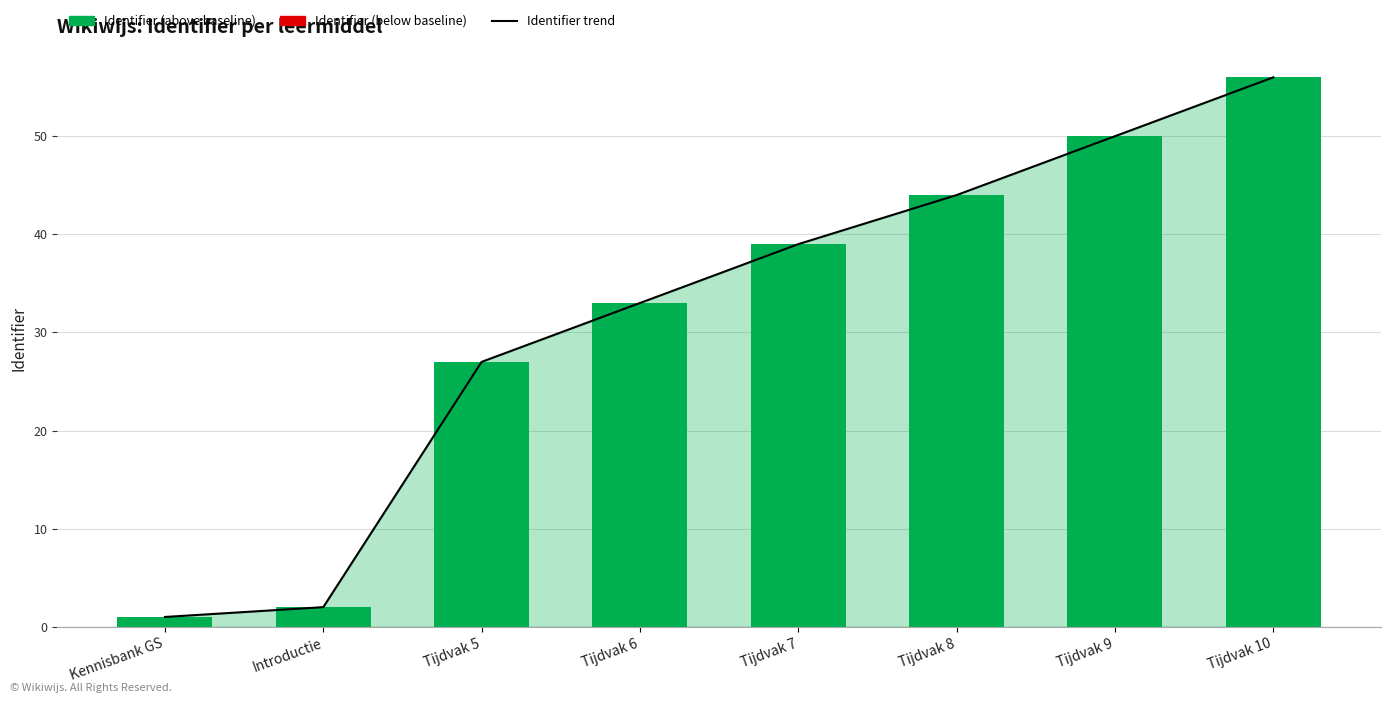

What is the sum of all Identifier trend values?

252